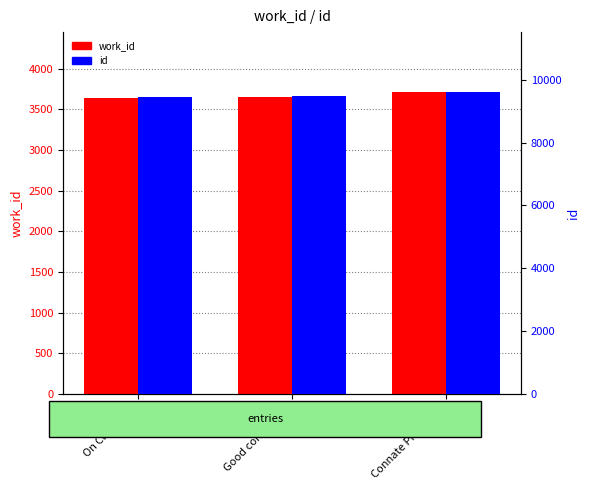

Reading left to right, list all the values displayed in this chart.

work_id: On Cleansing=3644	Good conscience=3653	Connate Principles=3707
id: On Cleansing=9467	Good conscience=9481	Connate Principles=9599